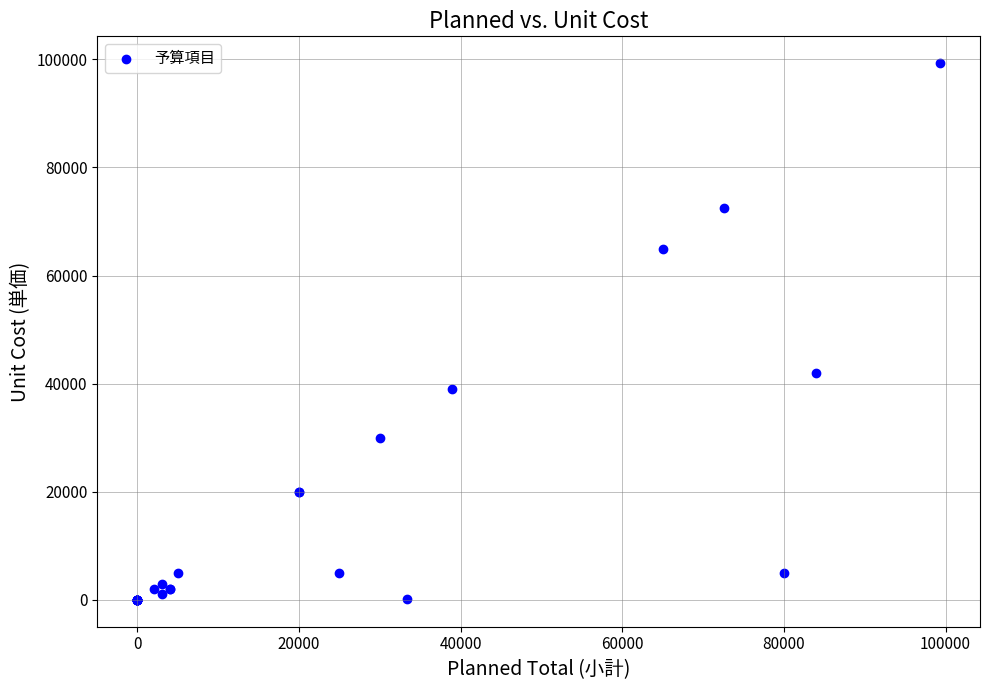

What Y value in the scatter plot is closest to 49650?

42000